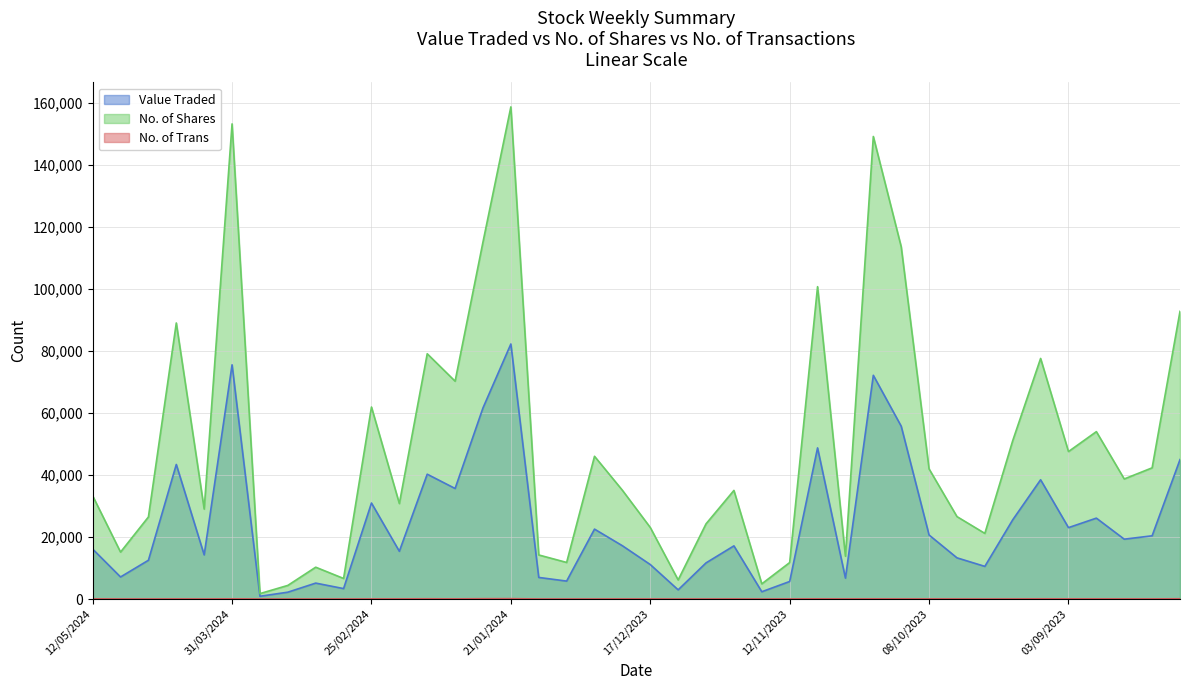

Where does the No. of Trans series first go above 37?

12/05/2024